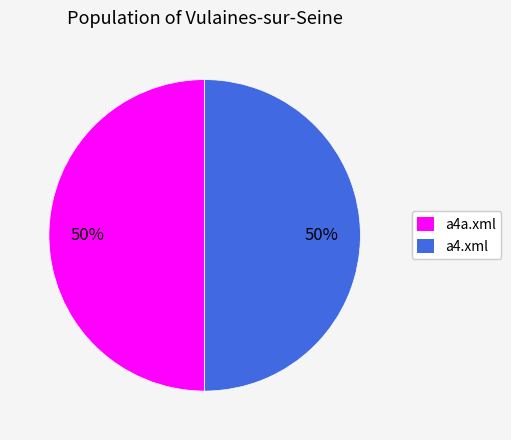

Approximately how many times larger is the value at a4a.xml compared to a4.xml?

1.0